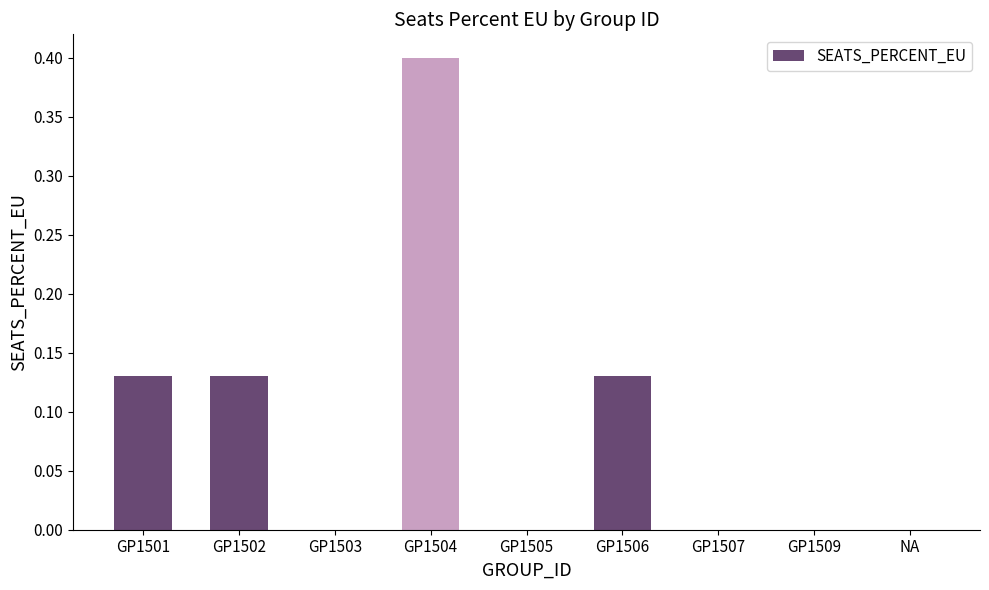

Which category has the highest value across all series?

GP1504